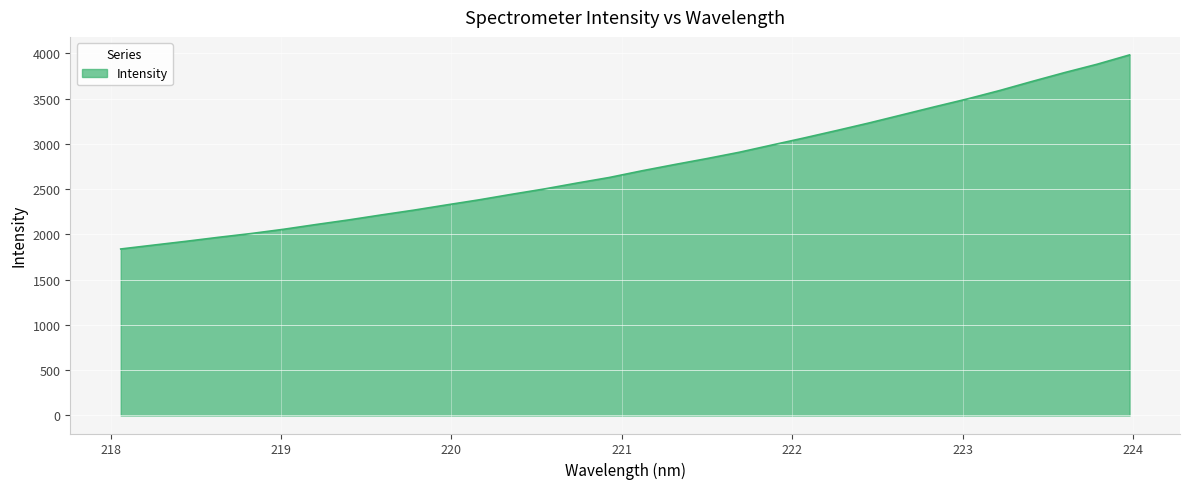

How many lines are shown in the chart?

1